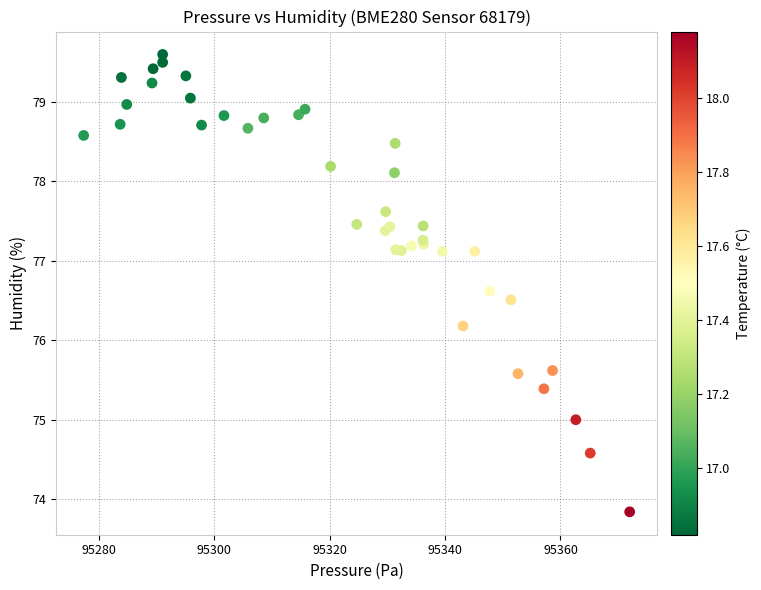

What Y value in the scatter plot is closest to 76?

76.2